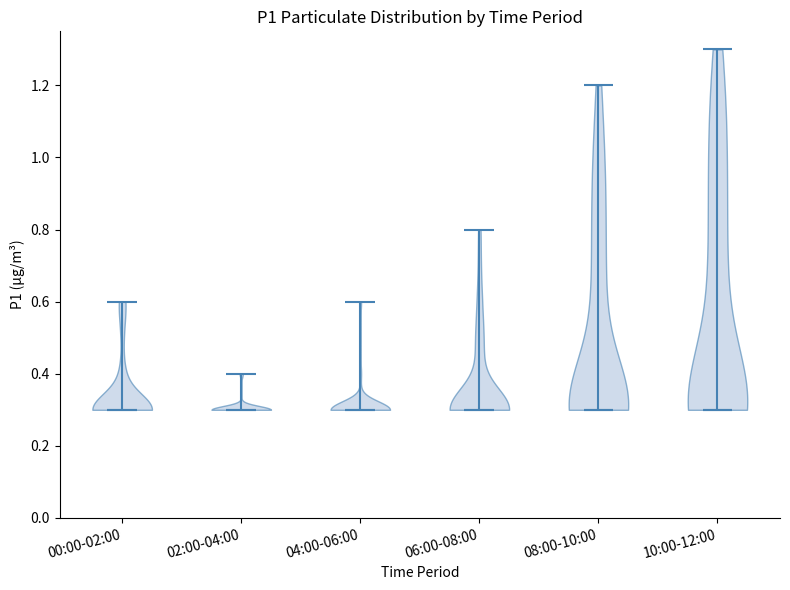

Where does the median line of the violin for 10:00-12:00 sit on the y-axis? The values are not printed on the chart, so give them approximately, as read against the axis.

0.3